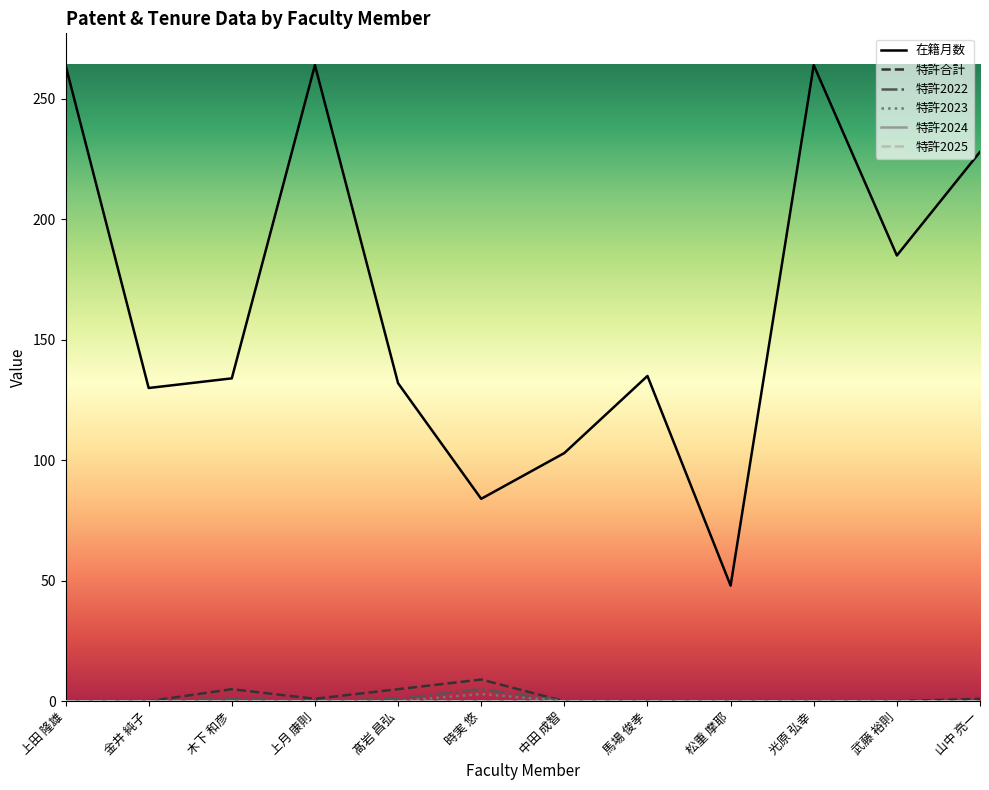

At which category does the chart reach its peak across all series?

上田 隆雄